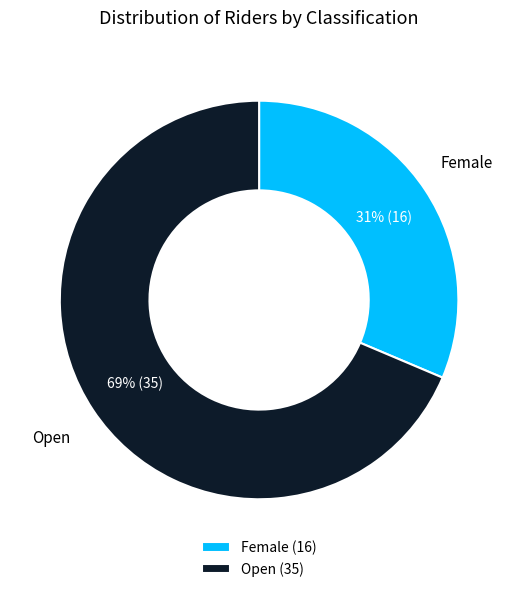

Combined, do Open and Female account for over 50%?

Yes